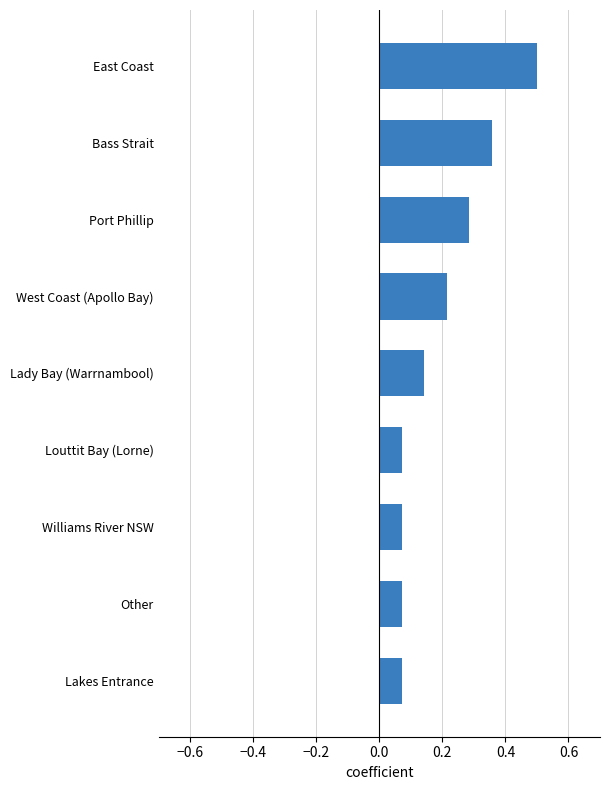

Which category has the highest value across all series?

East Coast